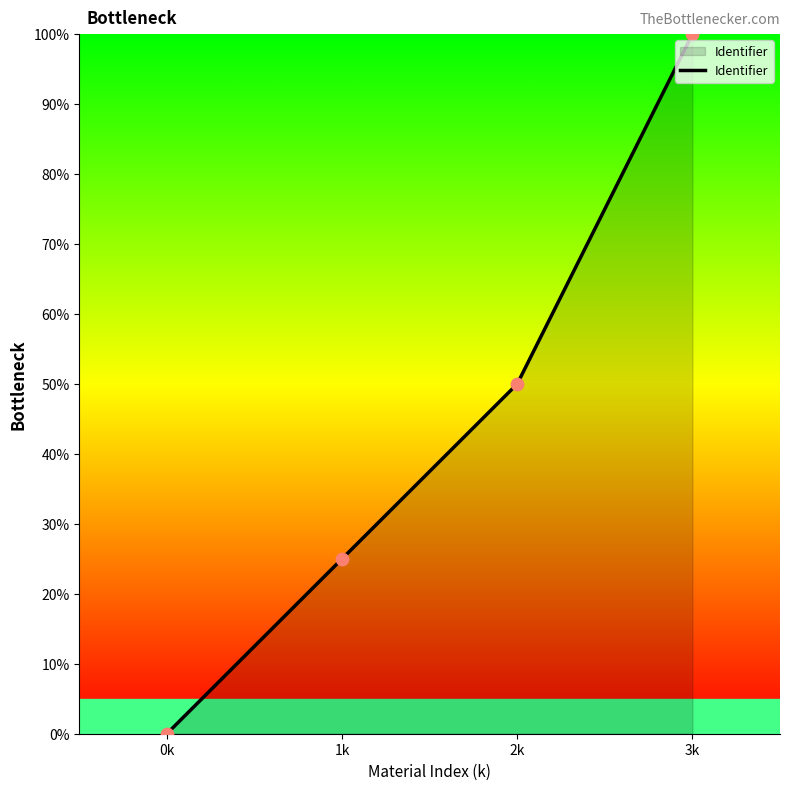

Between 3k and 2k, which is larger?

3k